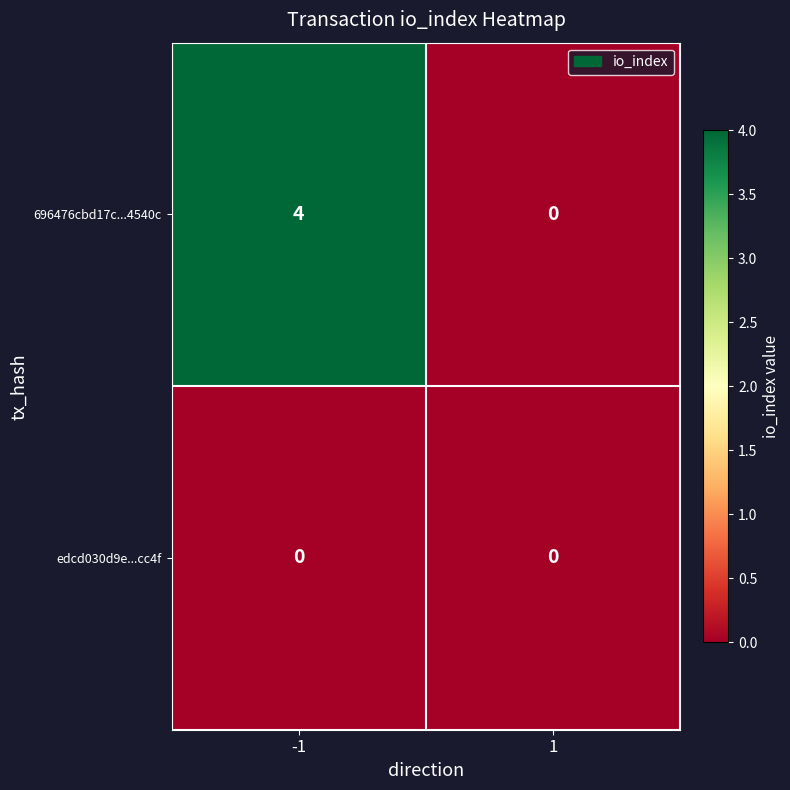

At -1, list the series in order from largest to smallest.

696476cbd17c...4540c, edcd030d9e...cc4f